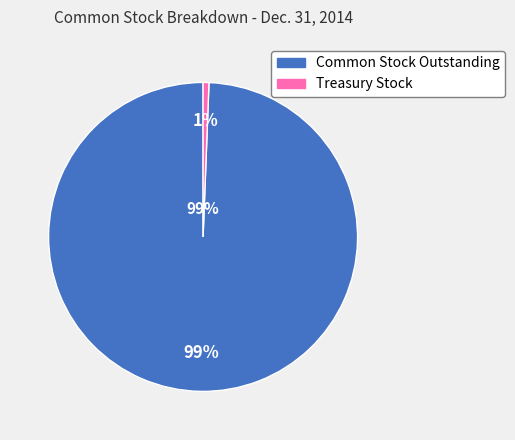

To the nearest percent, what portion does Treasury Stock Shares represent?

1%